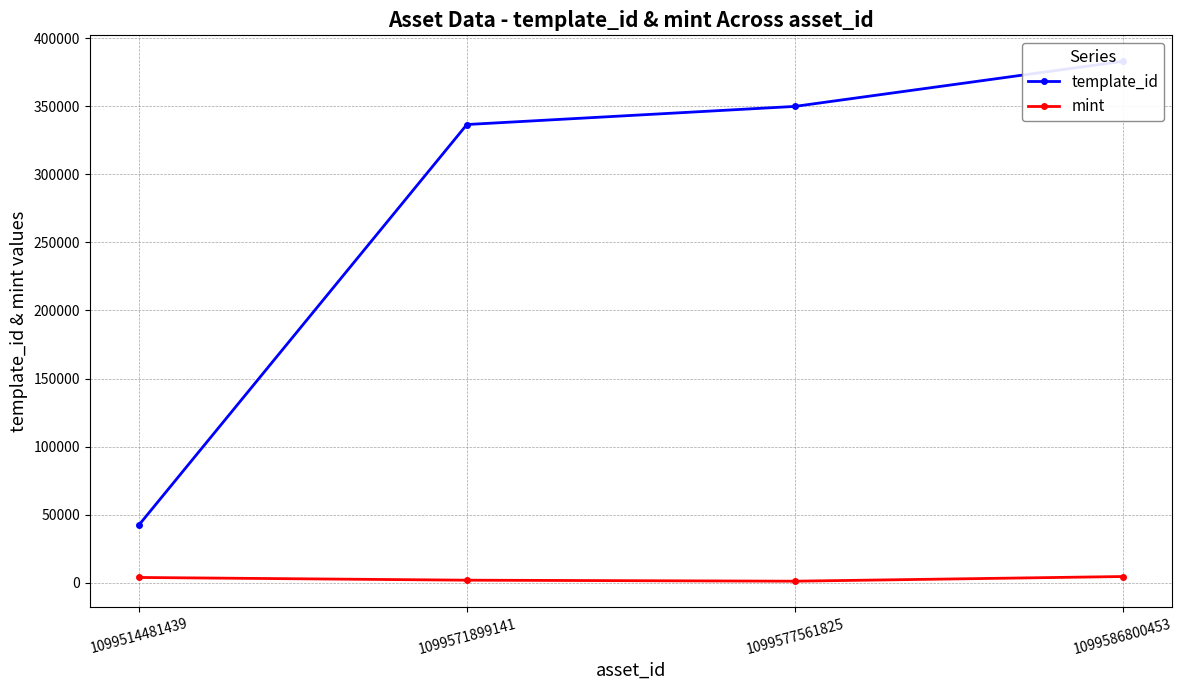

Does the chart have visible grid lines?

Yes